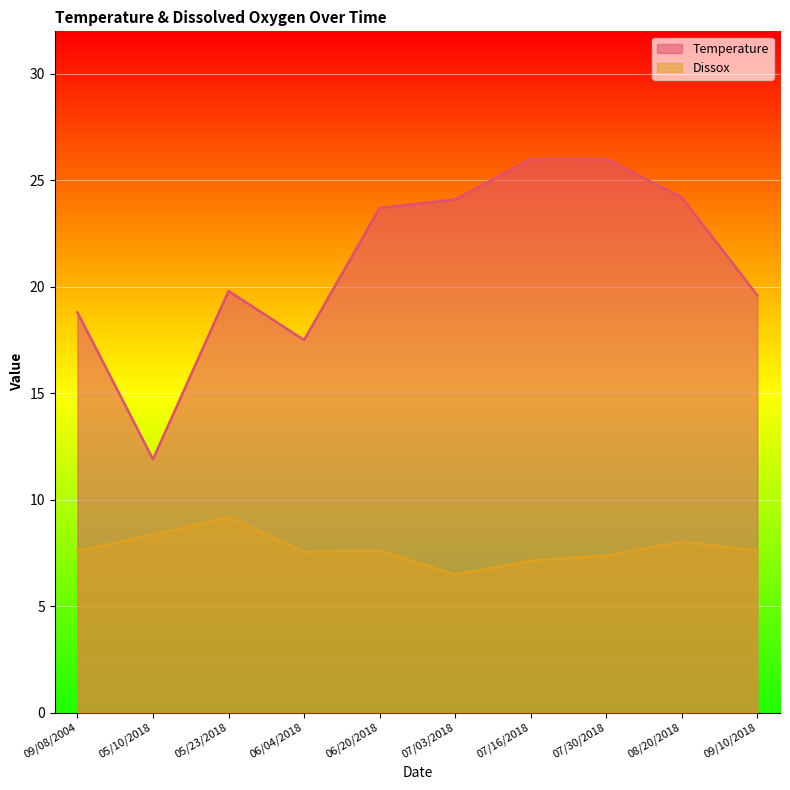

True or false: Temperature and Dissox intersect in this chart.

False